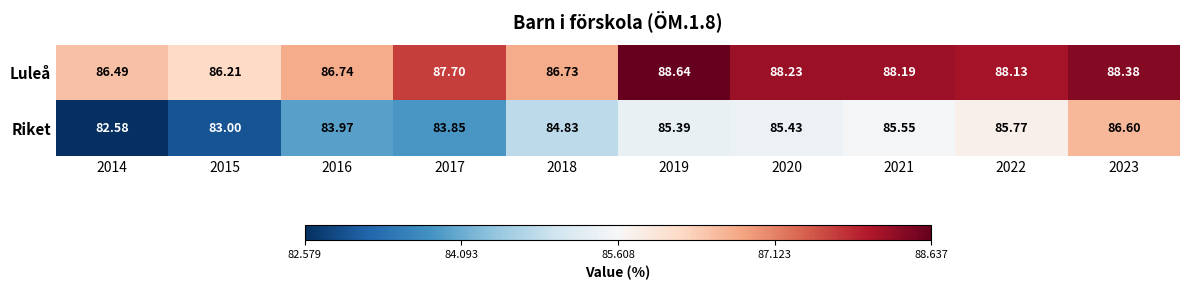

Which series has the largest range (max minus min)?

Riket